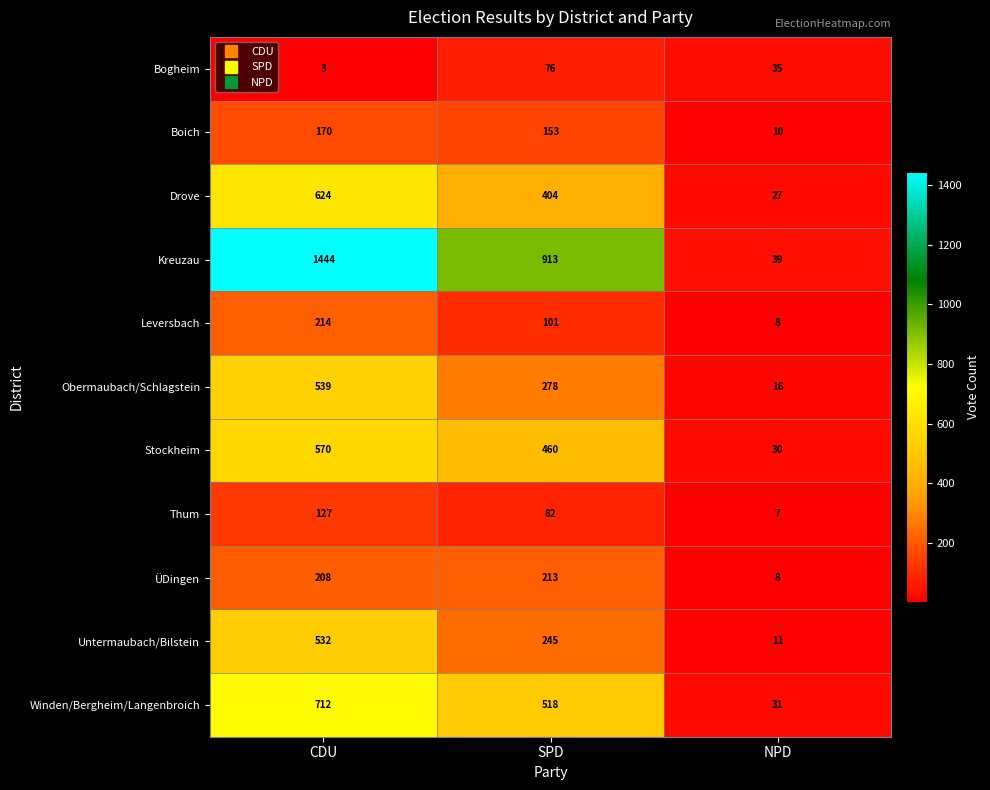

Which label corresponds to the largest value in the chart?

CDU